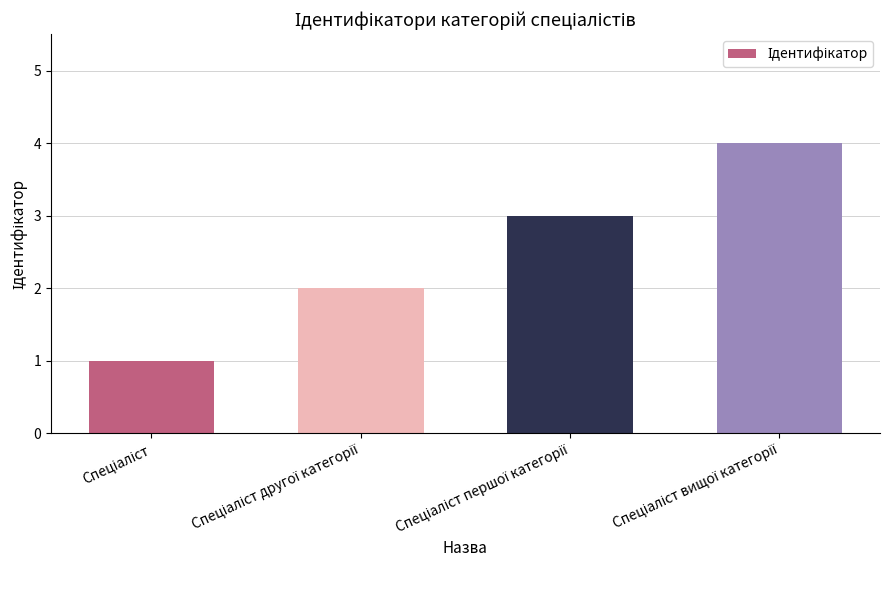

Reading right to left, extract all data points from this chart.

4	3	2	1